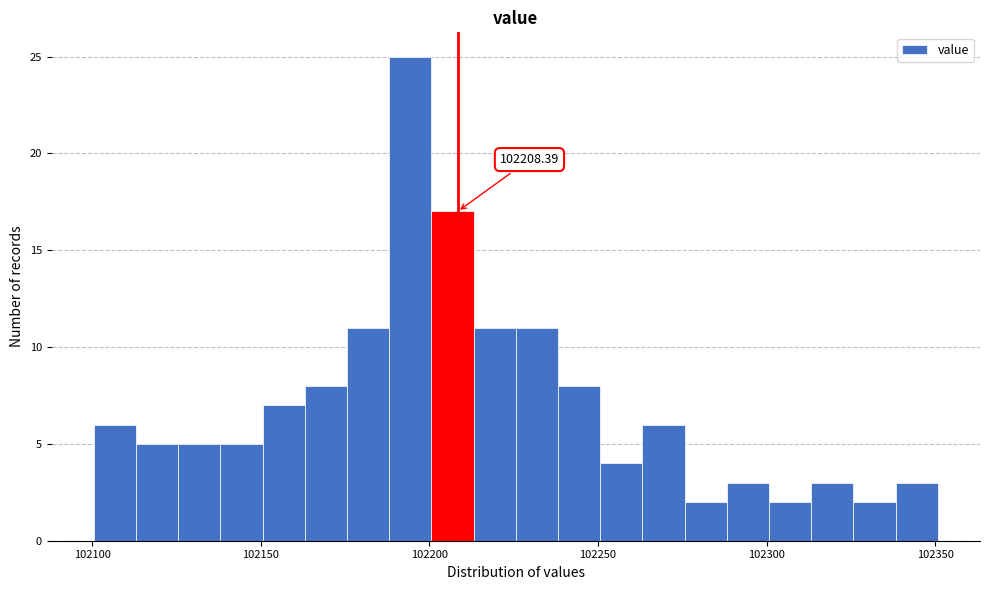

Read against the x-axis, roughly where is the centre of the tallest bar?

102195